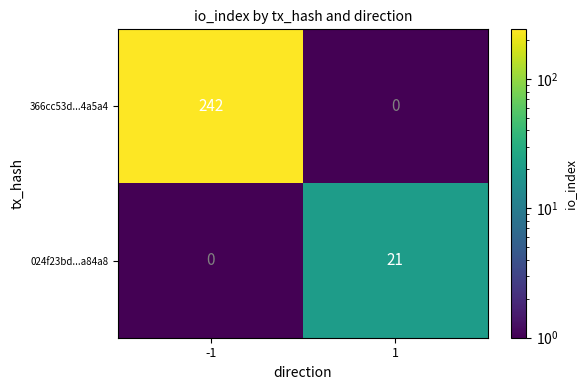

How many data points in 024f23bd...a84a8 are less than 21?

1